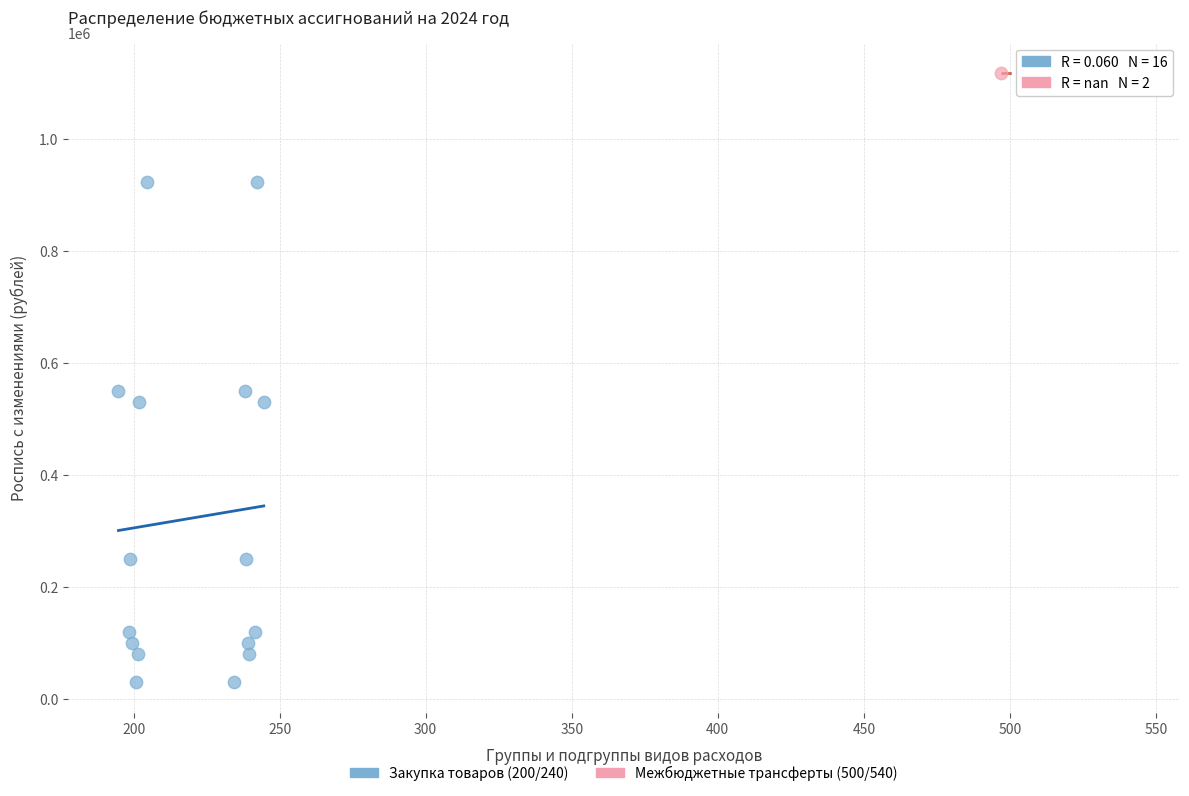

What are all the series names shown in the legend?

Закупка товаров (200/240), Межбюджетные трансферты (500/540)